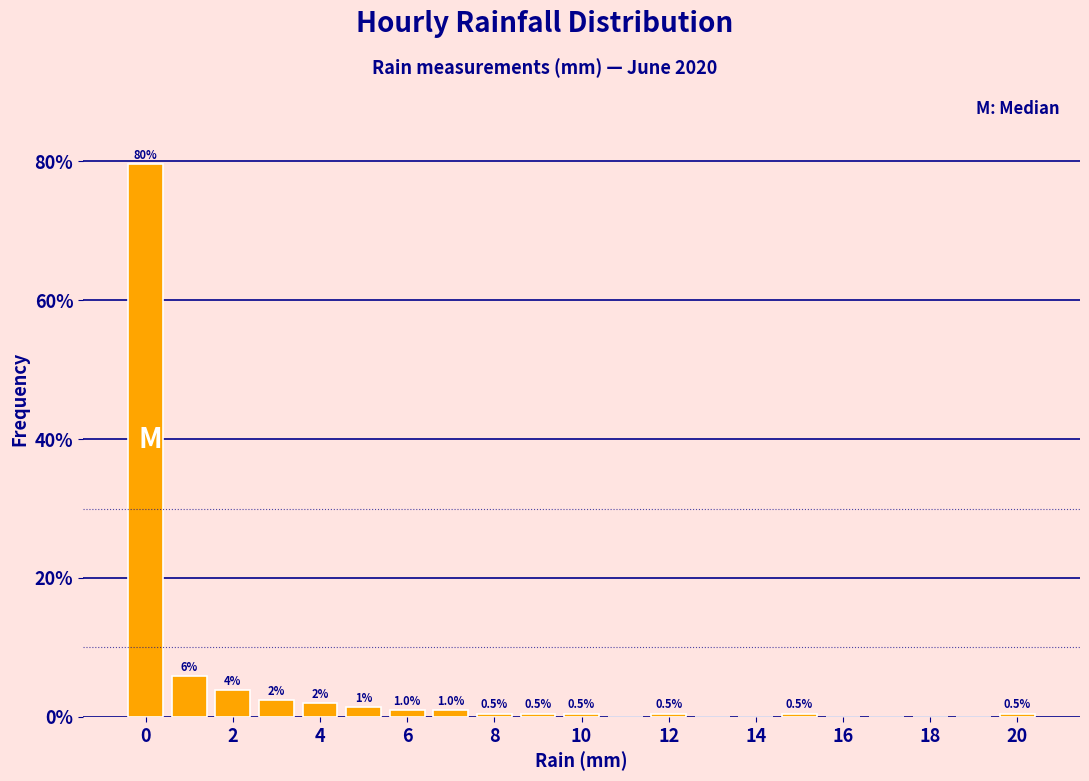

Over which range of the x-axis is the bar tallest?

-0.5 to 0.5